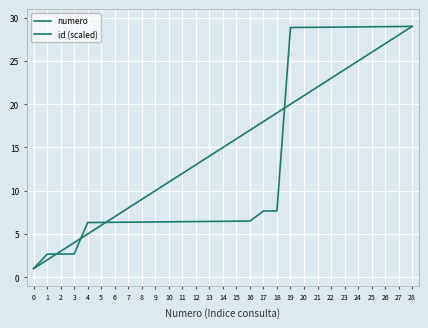

How many times do numero and id (scaled) cross each other?

4